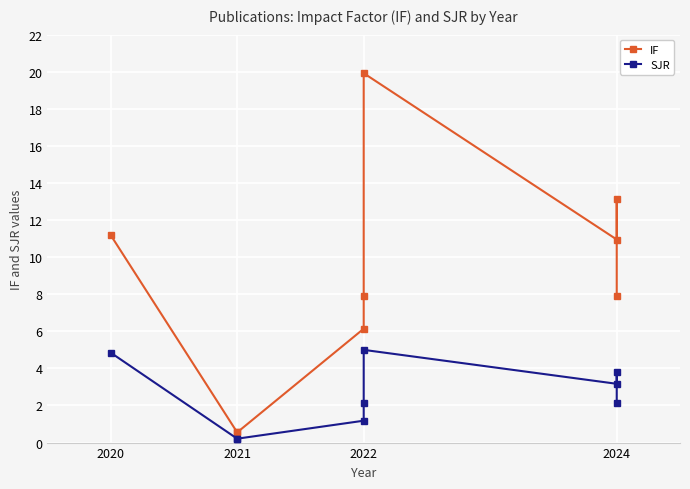

True or false: SJR and IF intersect in this chart.

False